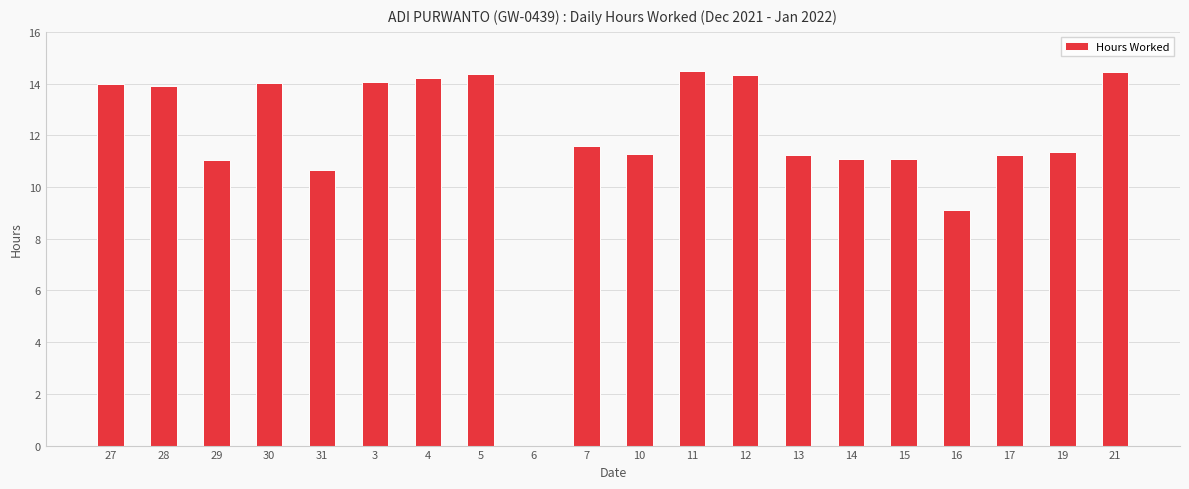

The value at 13 is 11.2. True or false?

True